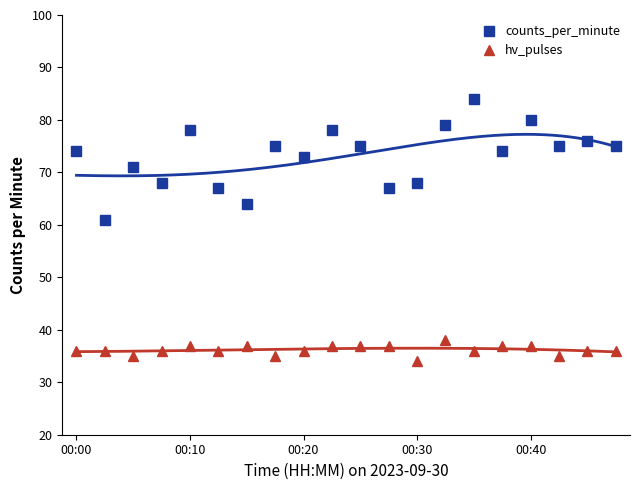

What is the minimum value shown in the chart?

34